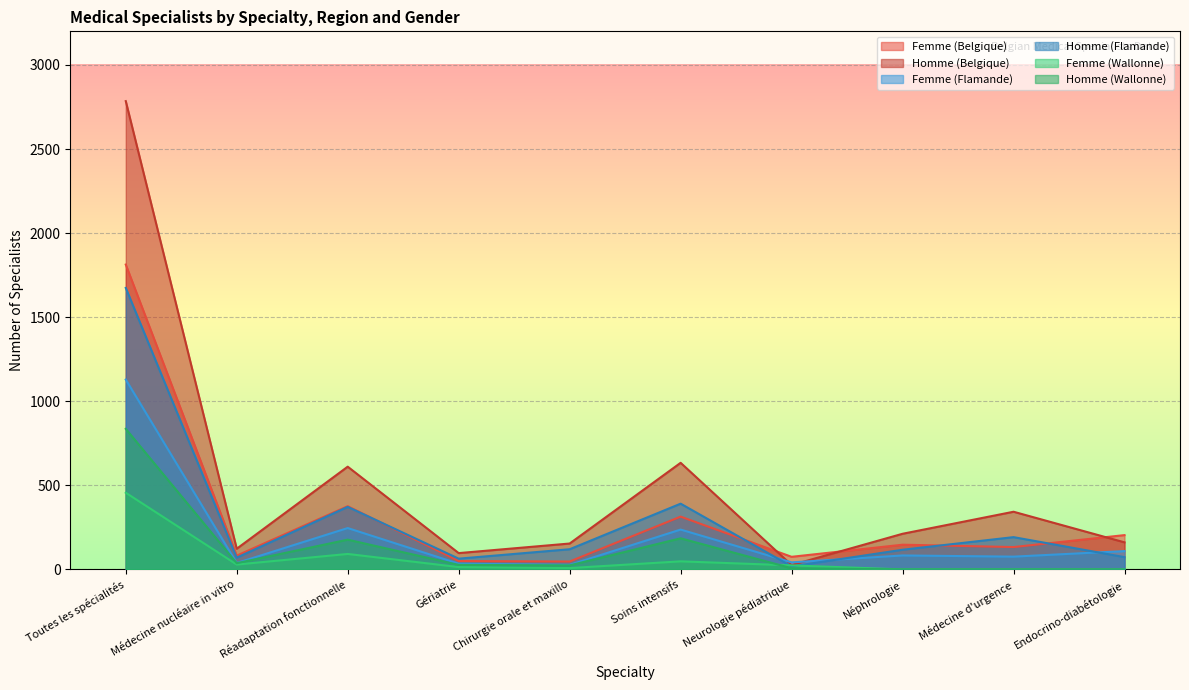

What is the label of the 7th point from the left?

Neurologie pédiatrique